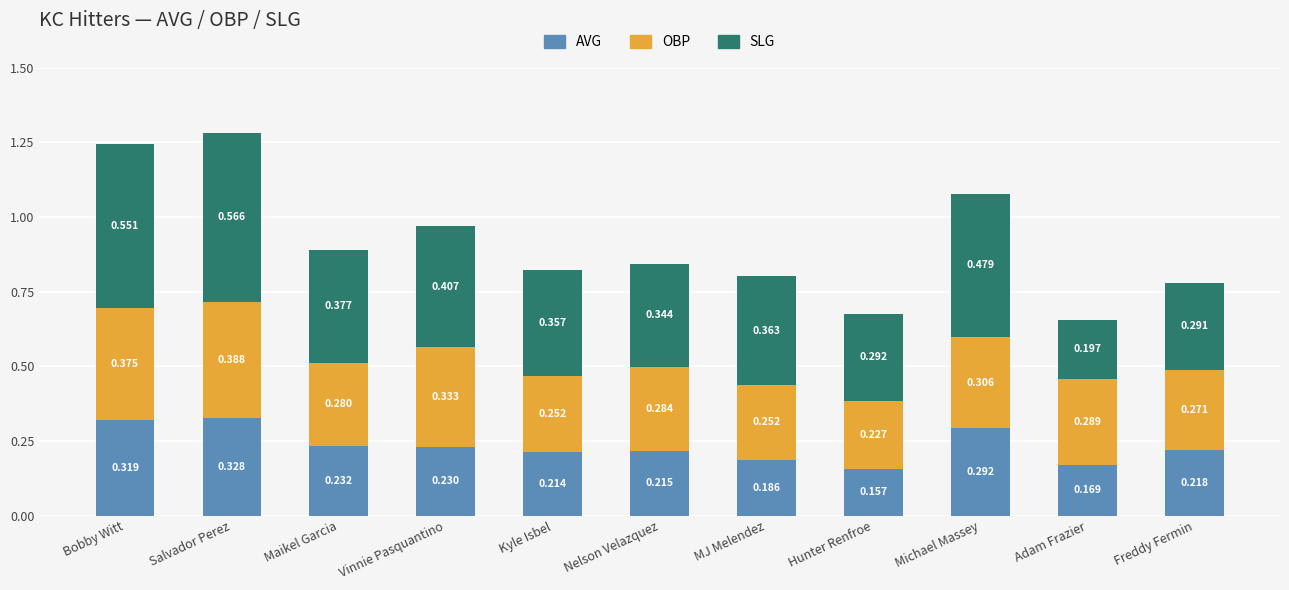

Rank the categories by AVG value from highest to lowest.

Salvador Perez, Bobby Witt, Michael Massey, Maikel Garcia, Vinnie Pasquantino, Freddy Fermin, Nelson Velazquez, Kyle Isbel, MJ Melendez, Adam Frazier, Hunter Renfroe